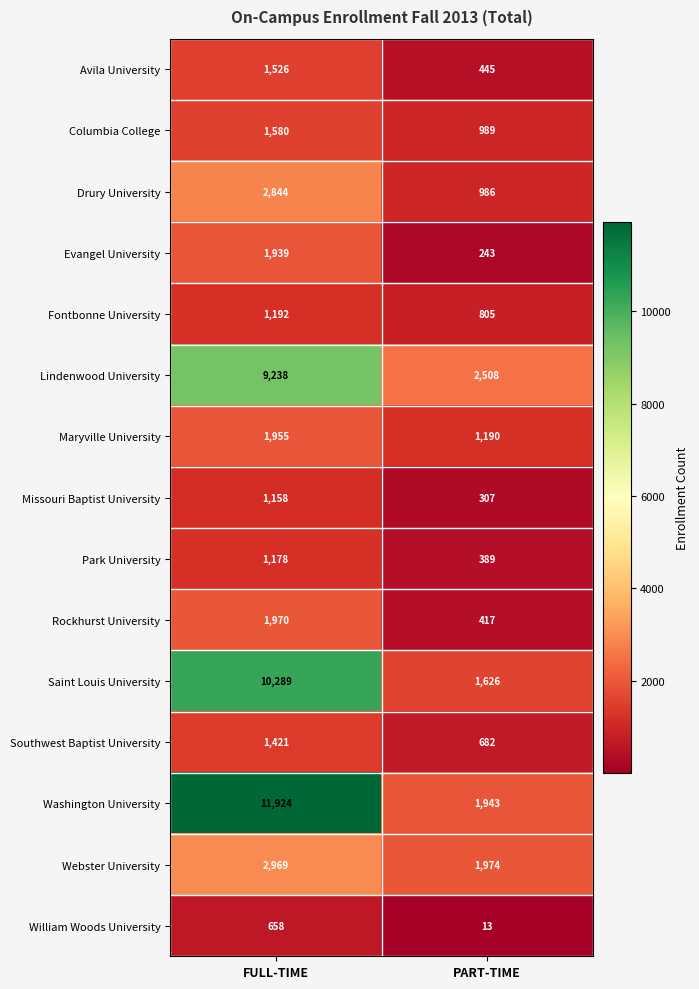

What is the sum of the William Woods University values at PART-TIME and FULL-TIME?

671